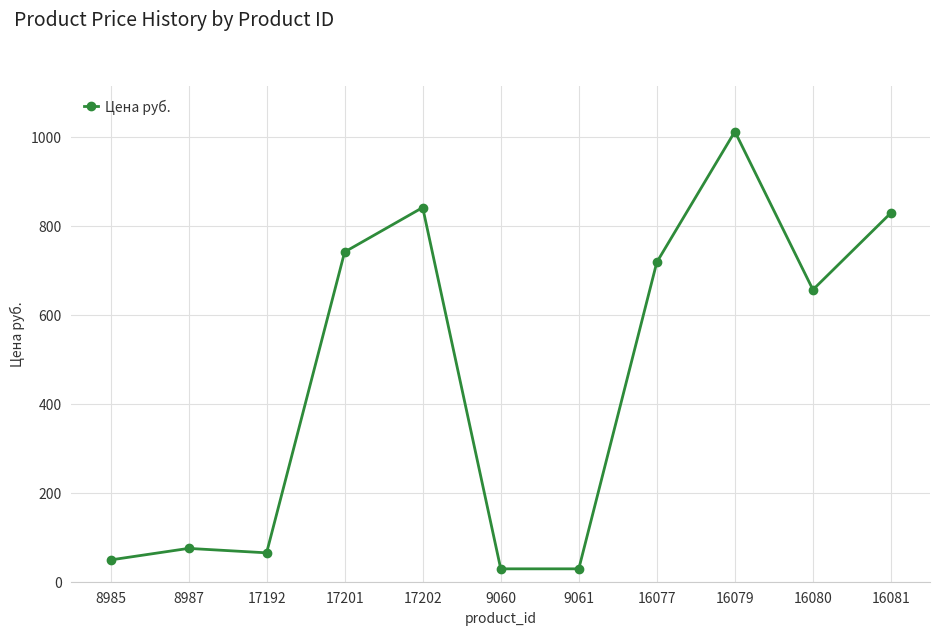

What is the smallest value displayed?

29